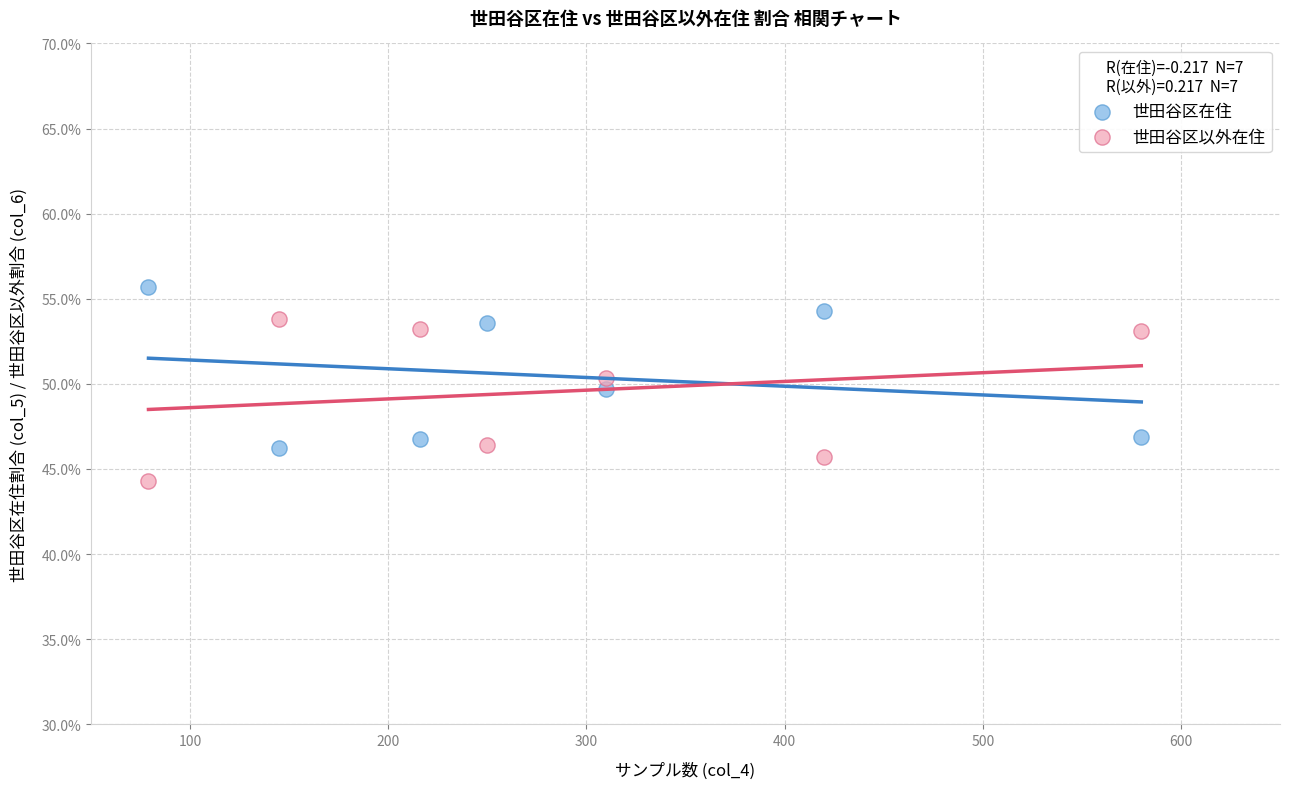

In the 世田谷区以外在住 series, what Y value is closest to 49?

50.3